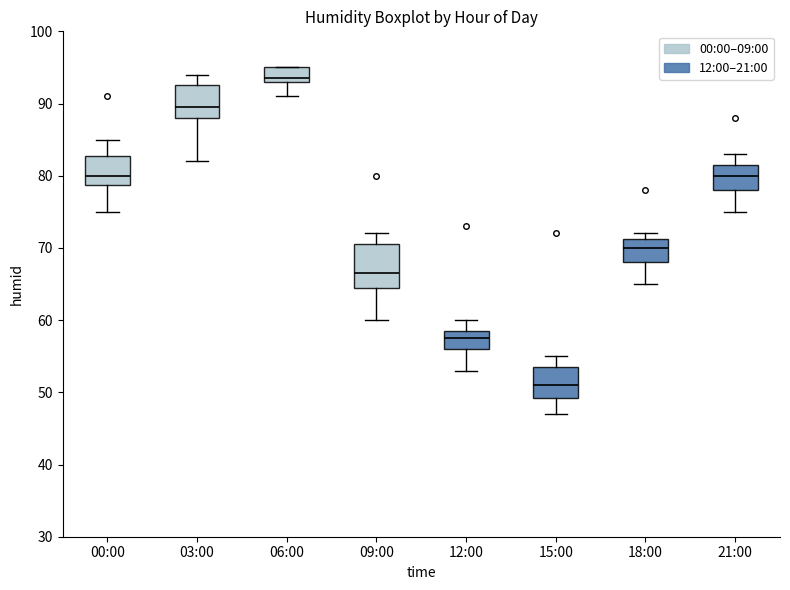

Where is the upper edge of the box for 18:00 on the y-axis? The values are not printed on the chart, so give them approximately, as read against the axis.

71